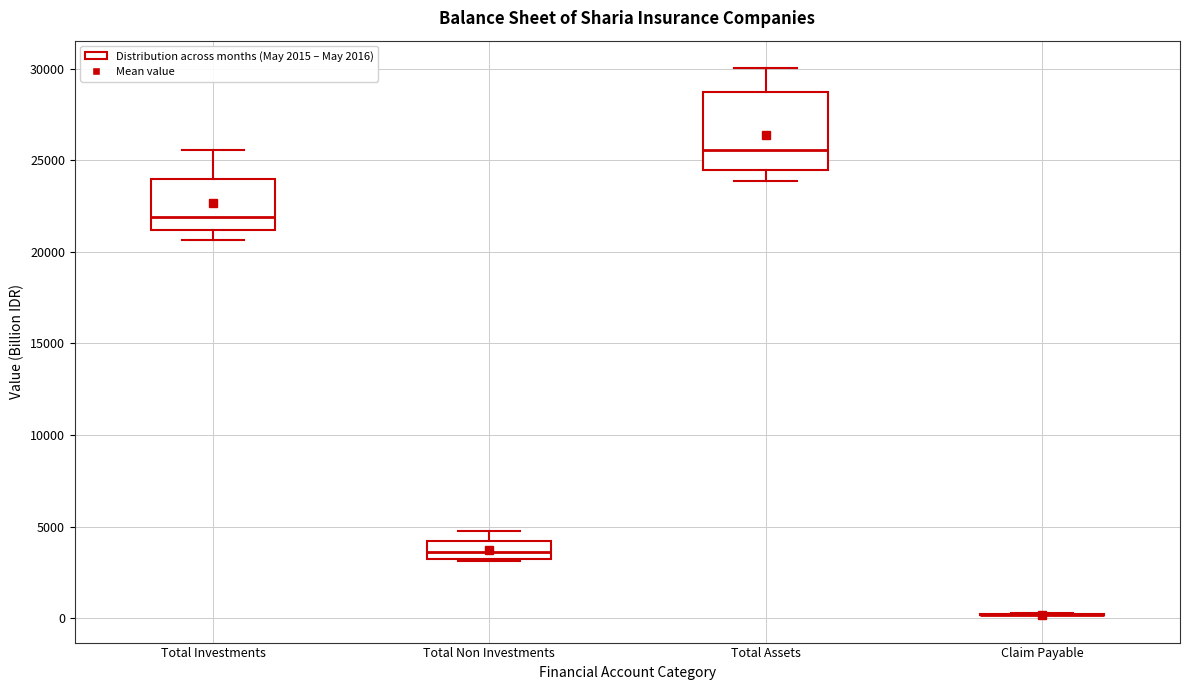

Reading left to right, transcribe this box plot: for each box, give where its median line is, the range the box spans, and where its two whiskers end, as read against the y-axis. The values are not printed on the chart, so give them approximately, as read against the axis.

Total Investments: median 22000, box 21000 to 24000, whiskers 20500 to 25500
Total Non Investments: median 3500, box 3000 to 4000, whiskers 3000 to 5000
Total Assets: median 25500, box 24500 to 28500, whiskers 24000 to 30000
Claim Payable: box collapsed to a line at 0, whiskers 0 to 500